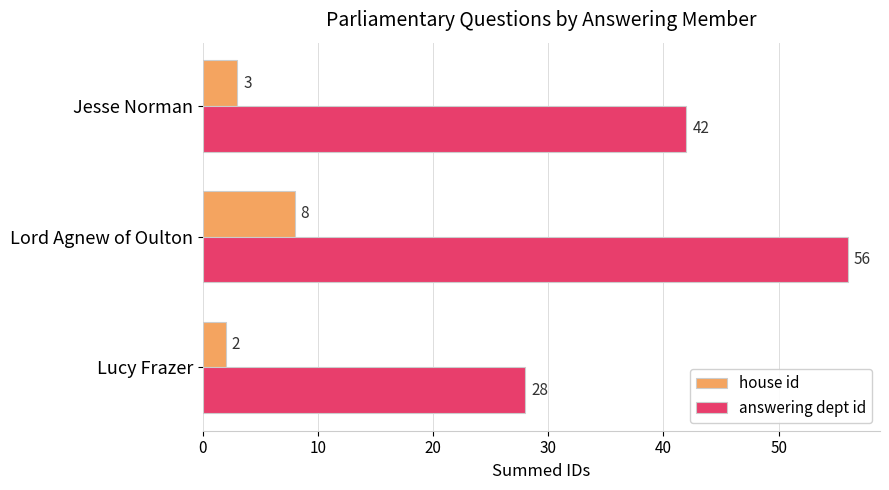

Rank the categories by answering dept id value from highest to lowest.

Lord Agnew of Oulton, Jesse Norman, Lucy Frazer